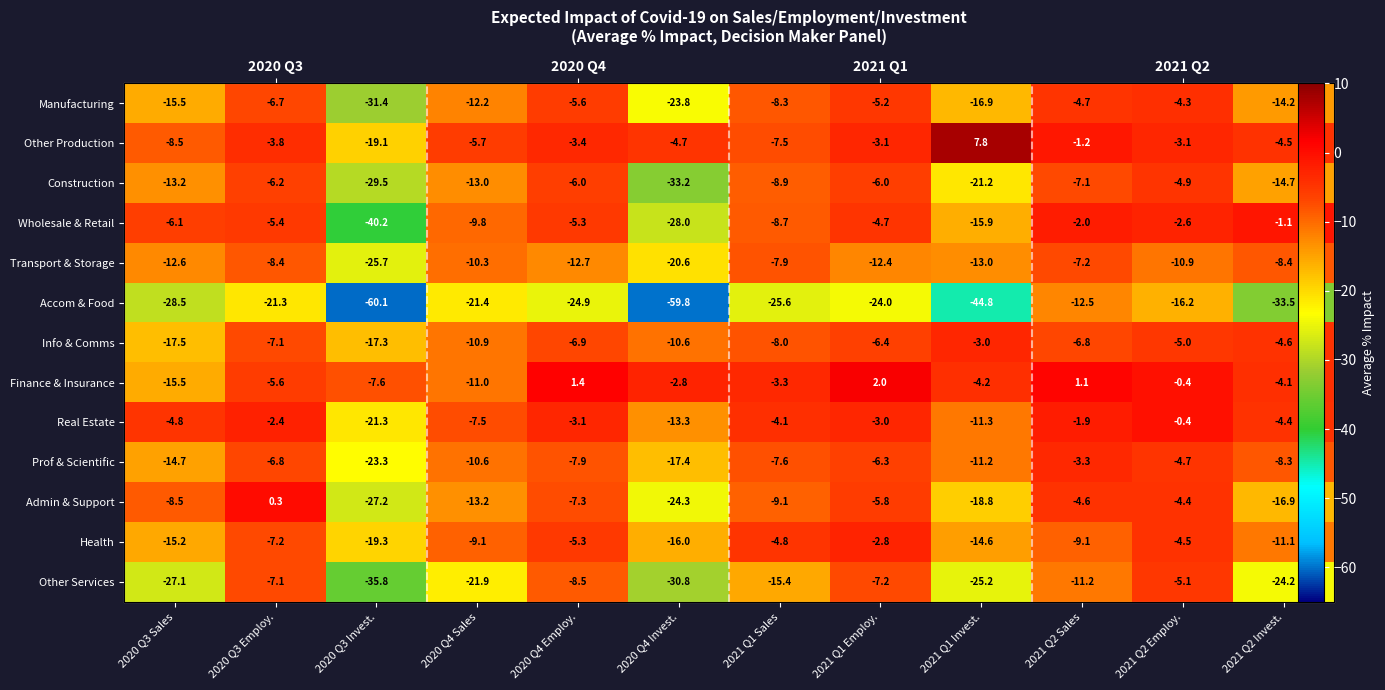

Where is Health nearest to the value -11?

2021 Q2 Invest.